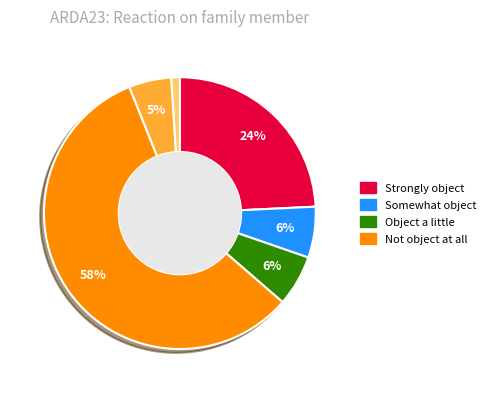

Does any single category account for the majority?

Yes